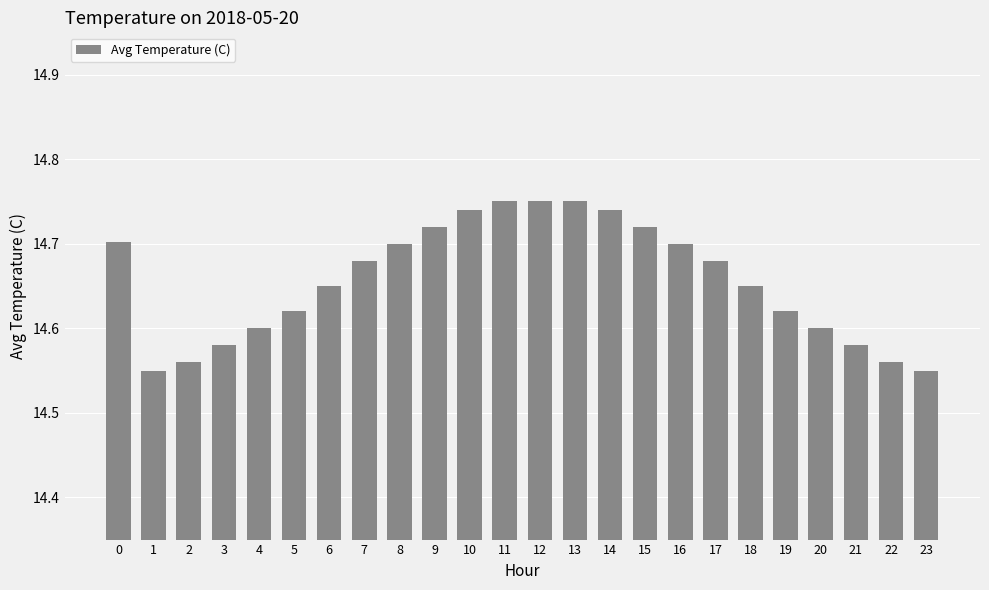

What is the sum of all values?

351.8